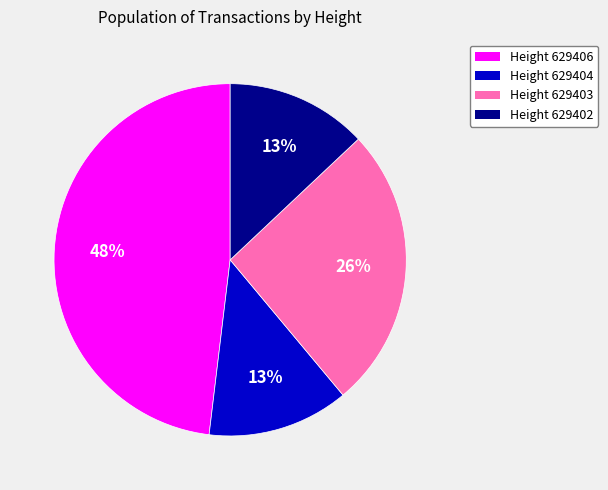

Is there a majority slice in this chart?

No